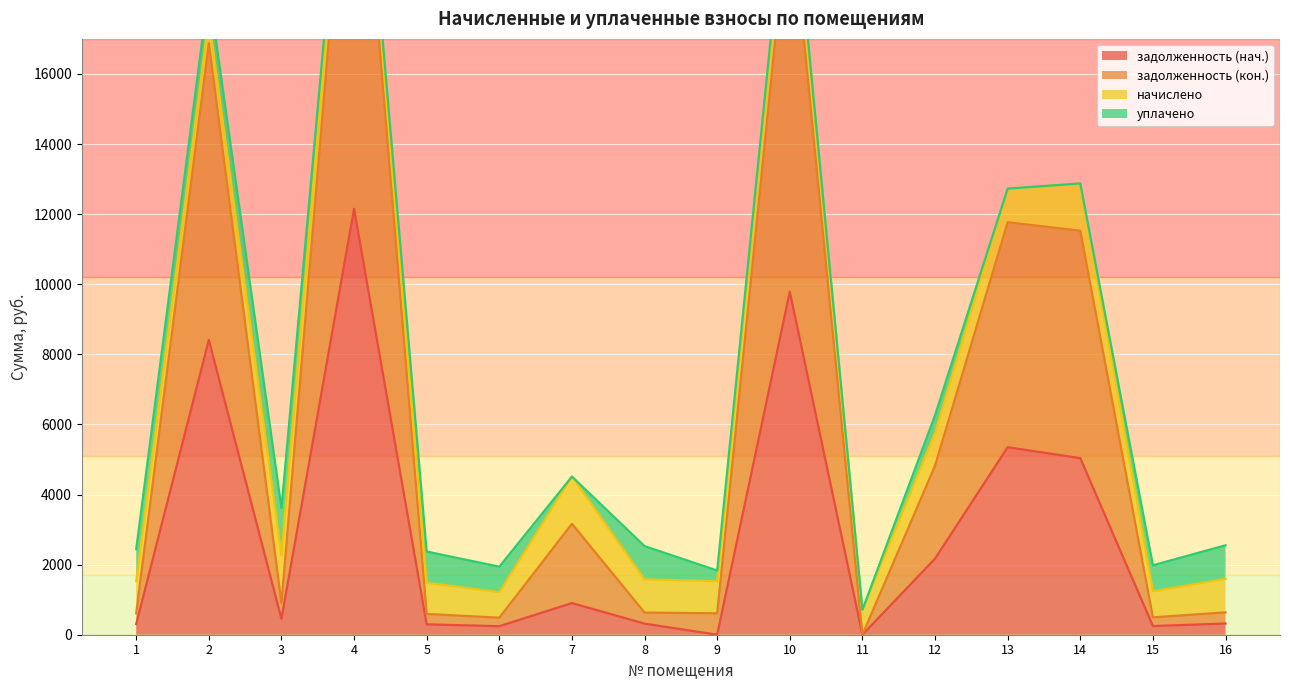

What is the maximum value for задолженность (нач.)?

12153.0